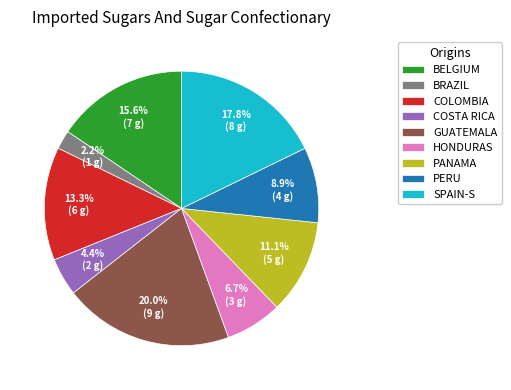

How many segments does this pie chart have?

9